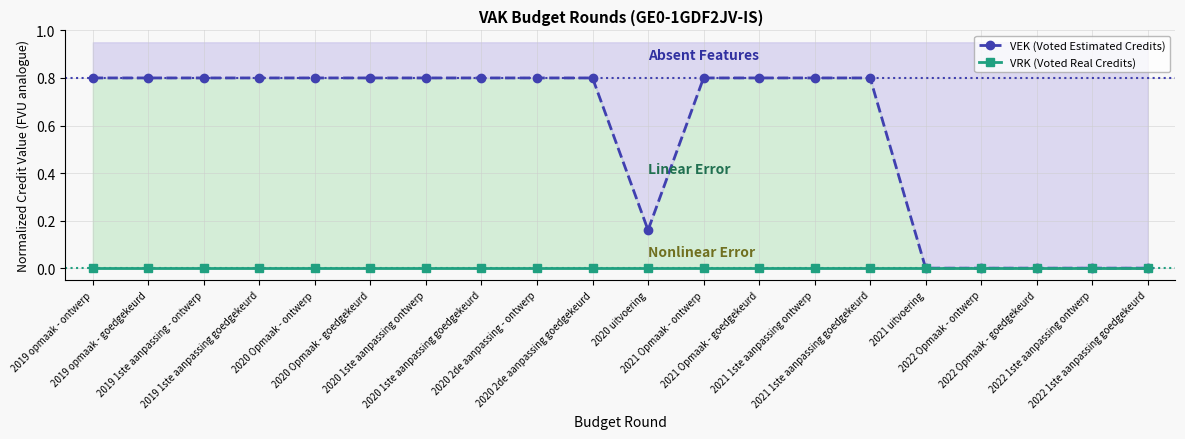

True or false: VRK (Voted Real Credits) and VEK (Voted Estimated Credits) cross at least once.

False